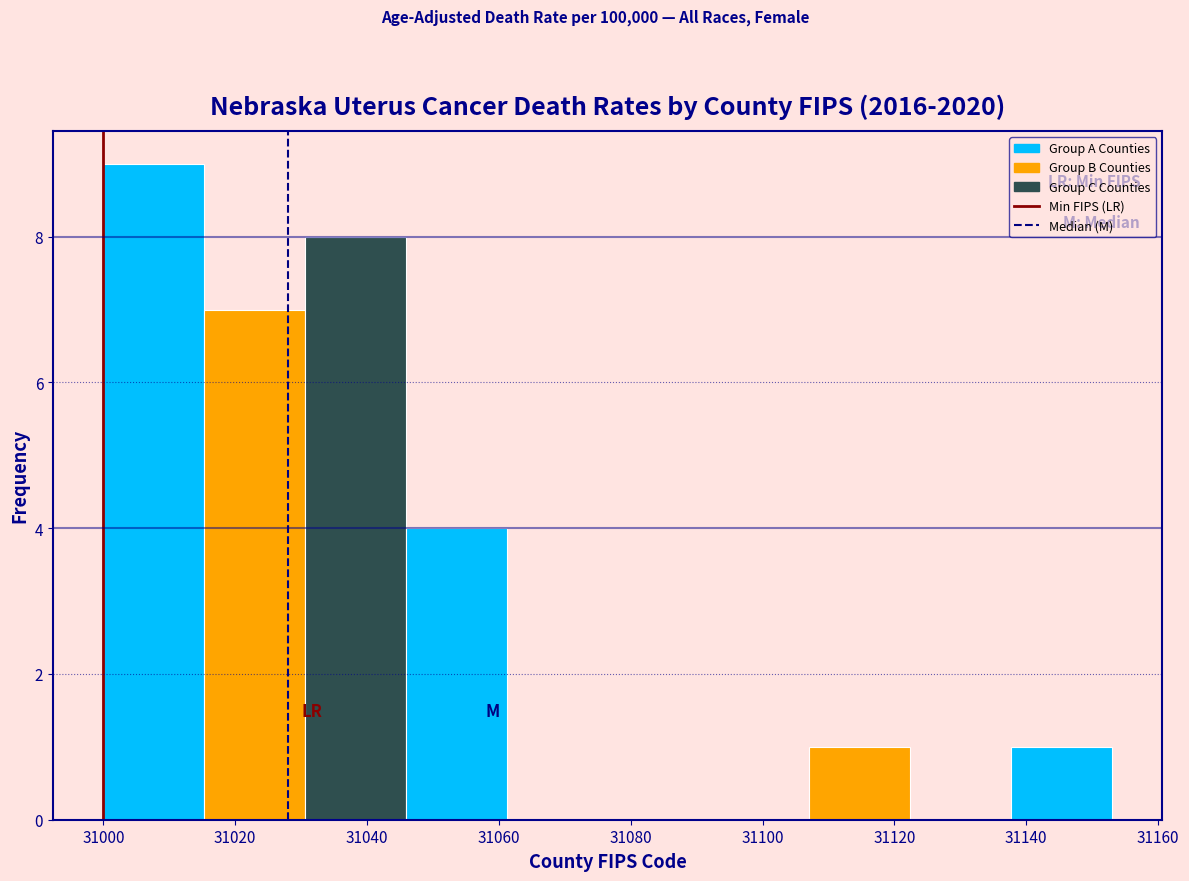

Which range on the x-axis has the tallest bar?

31000 to 31016